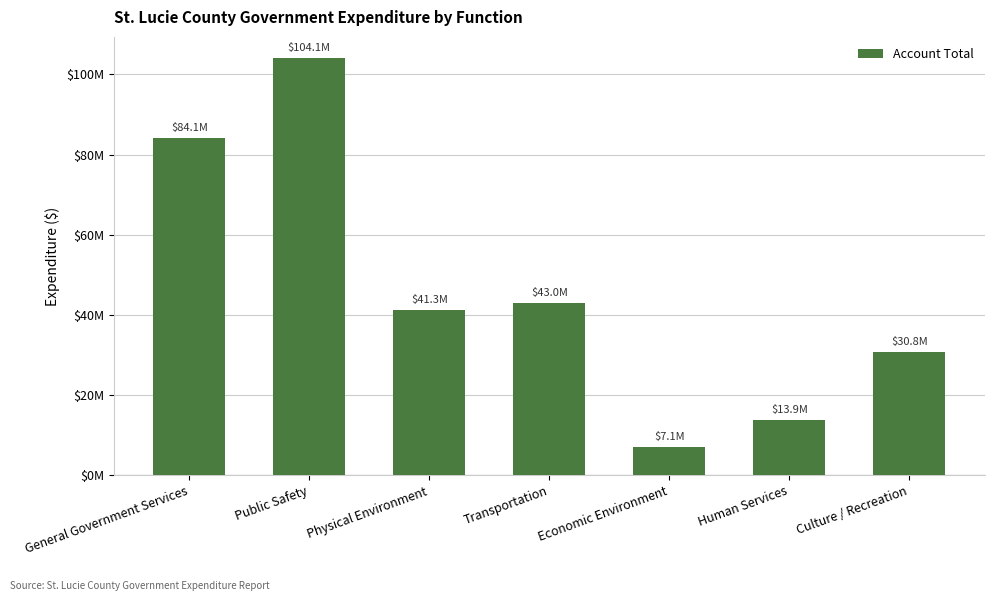

What value does the data have at Transportation?

43008120